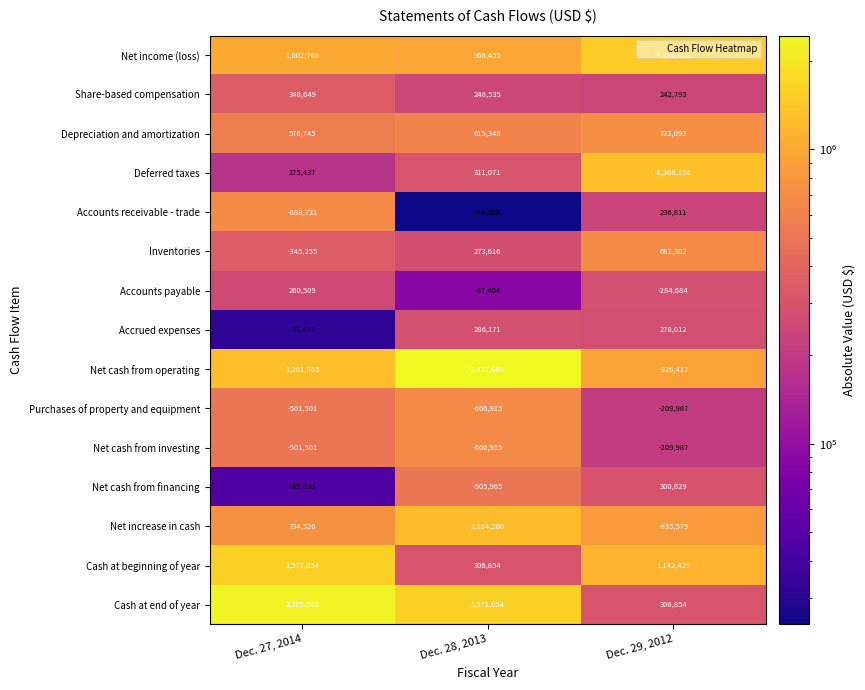

At which category is the sum across all series the highest?

Dec. 28, 2013